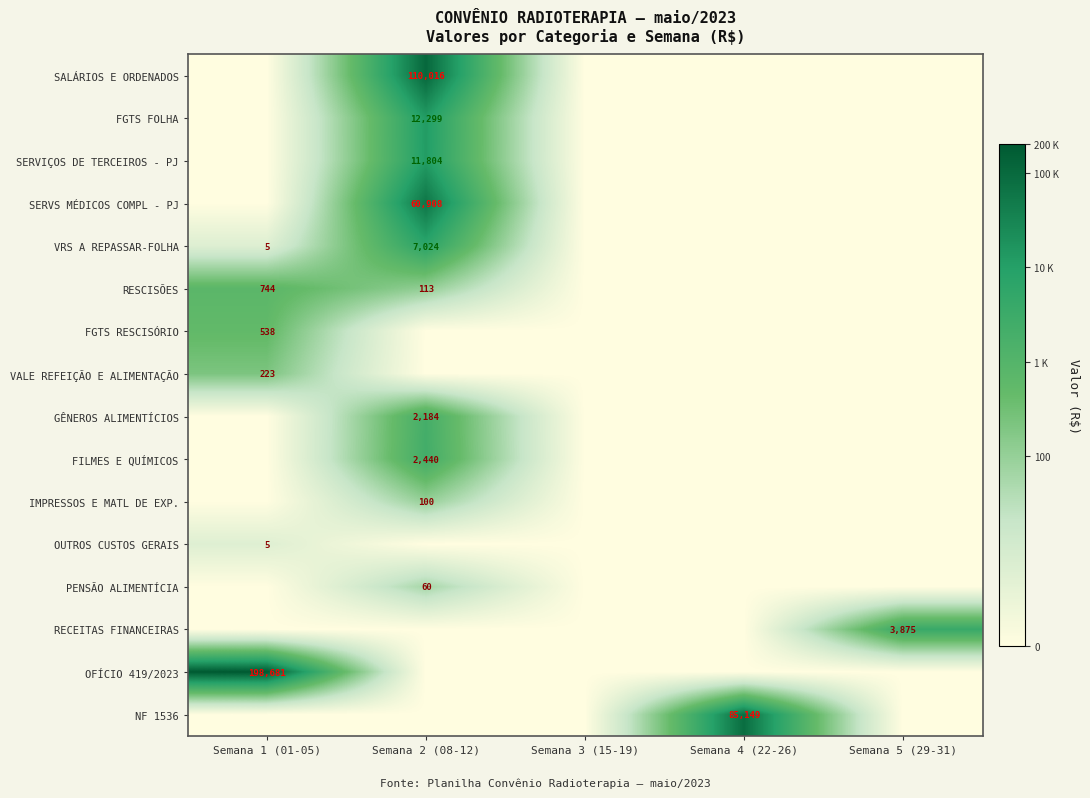

The RESCISÕES series shows 113 at Semana 2 (08-12). True or false?

True